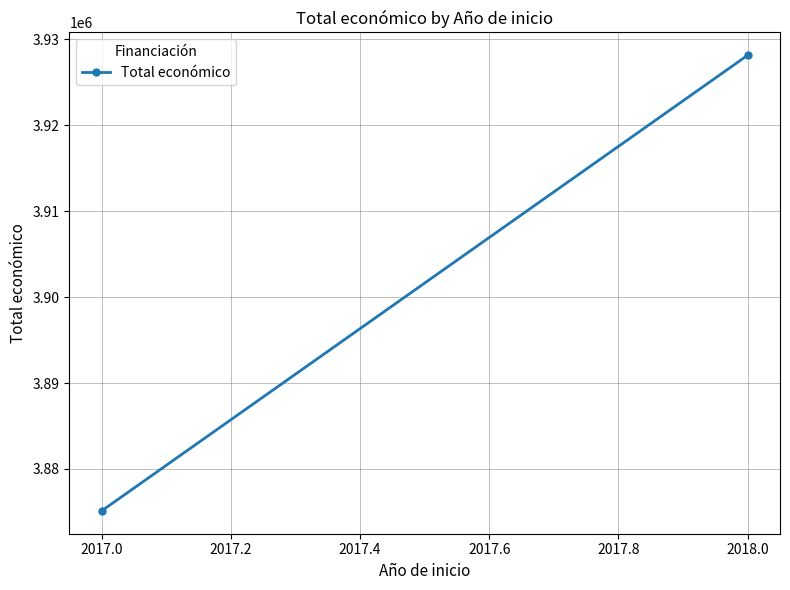

Is this an area chart (filled region under the line)?

No